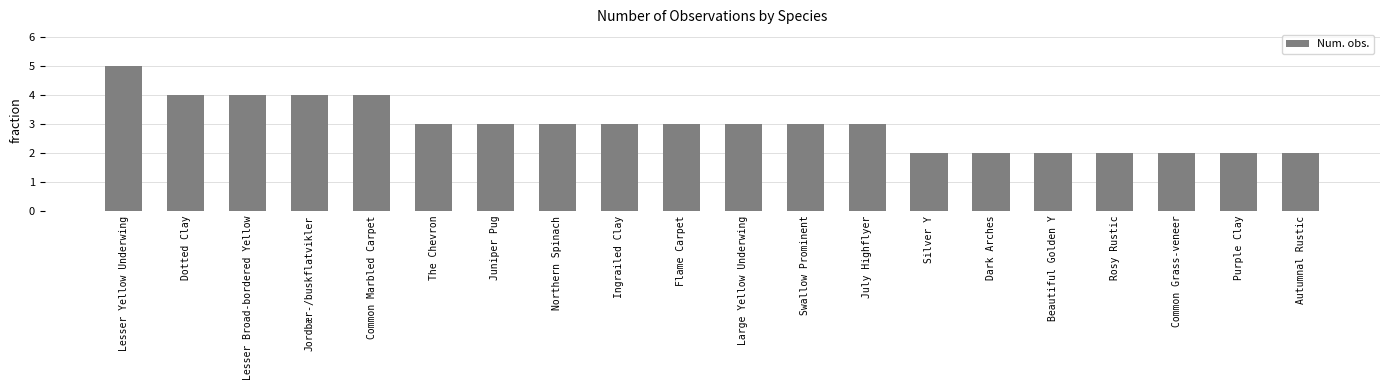

How many values are between 2 and 4?

19